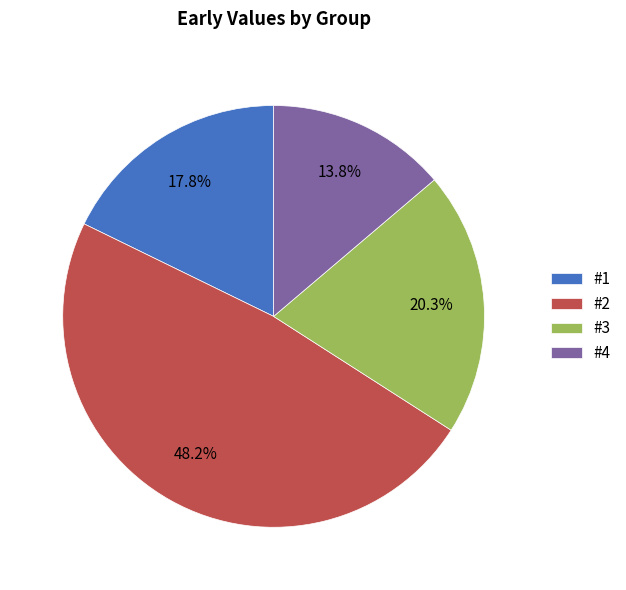

Is it true that #4 is 28% of the pie?

False